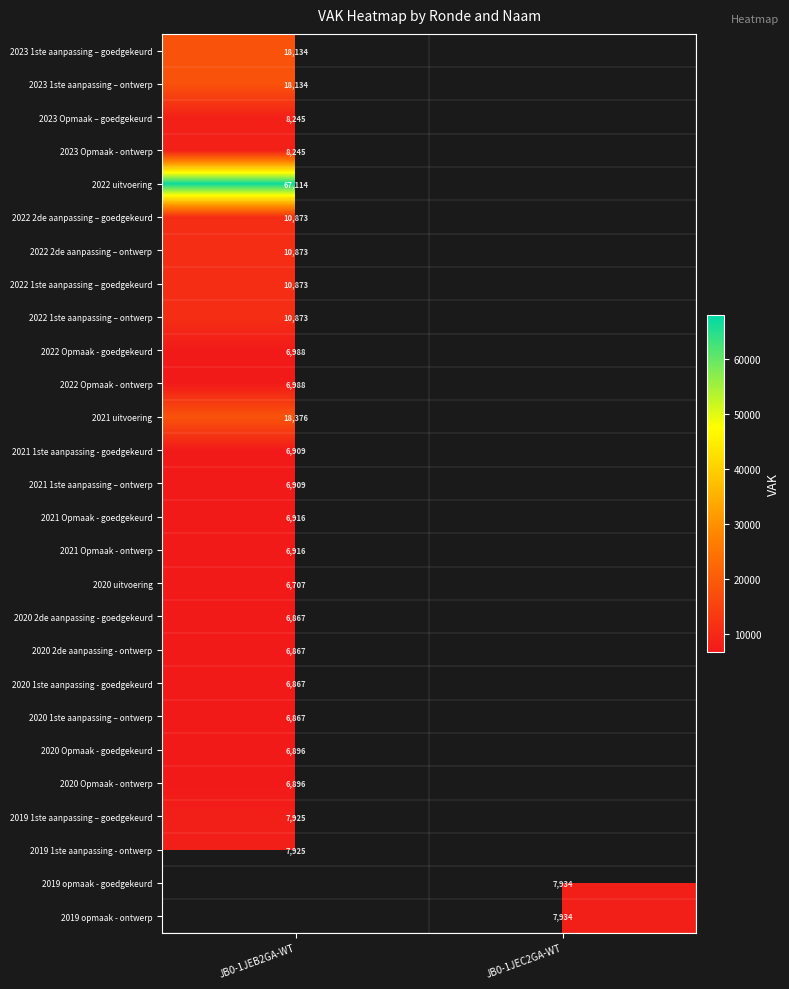

At how many categories does at least one series exceed 63751?

1